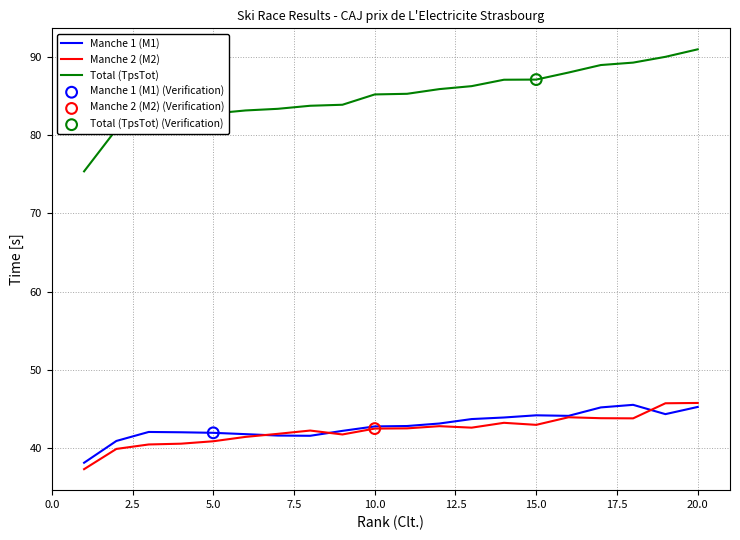

True or false: Manche 1 (M1) and Total (TpsTot) cross at least once.

False